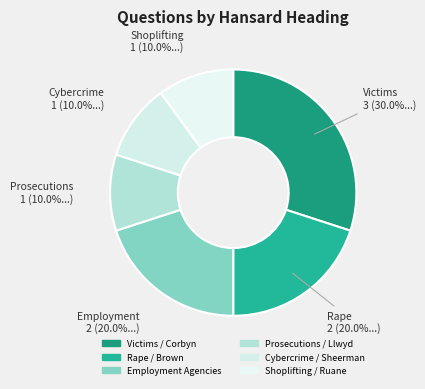

How many slices are in this pie chart?

6